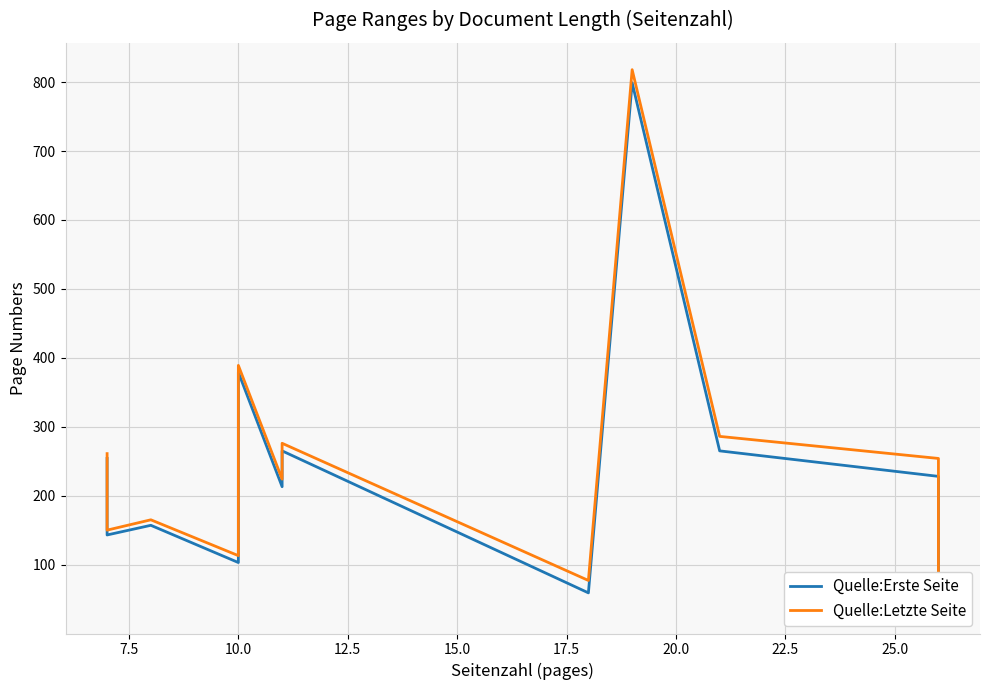

What is the minimum value shown in the chart?

39